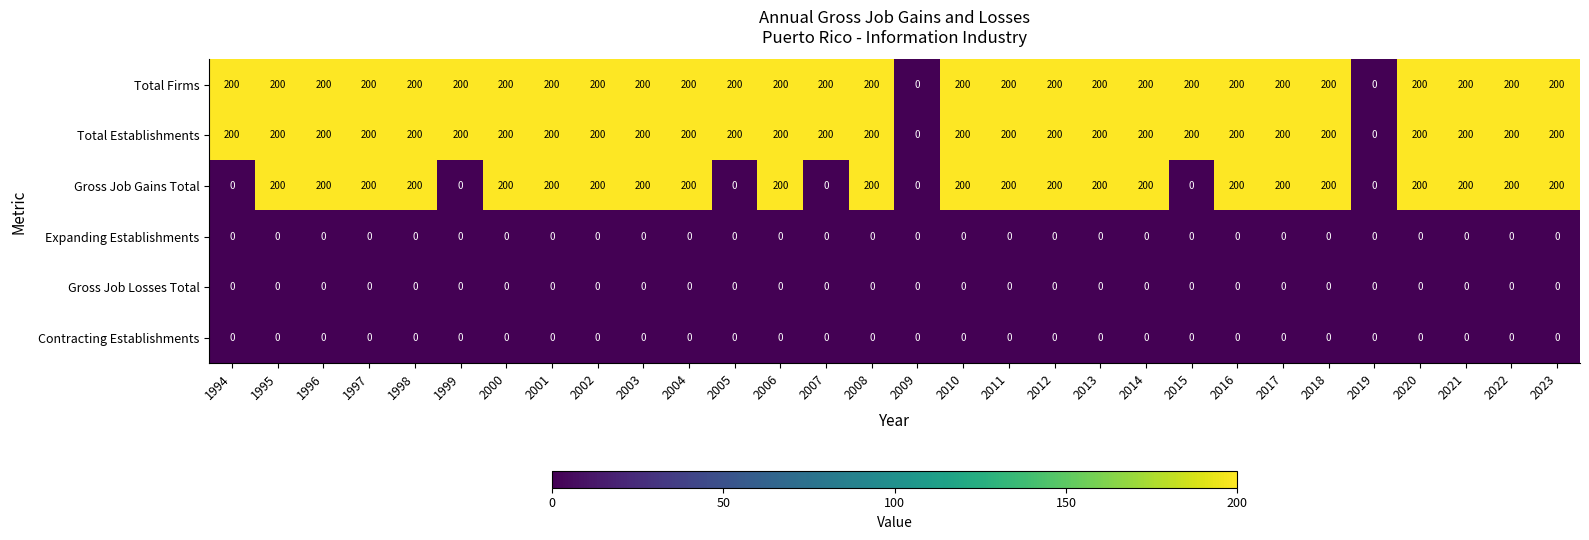

How many values in Gross Job Gains Total are above zero?

23